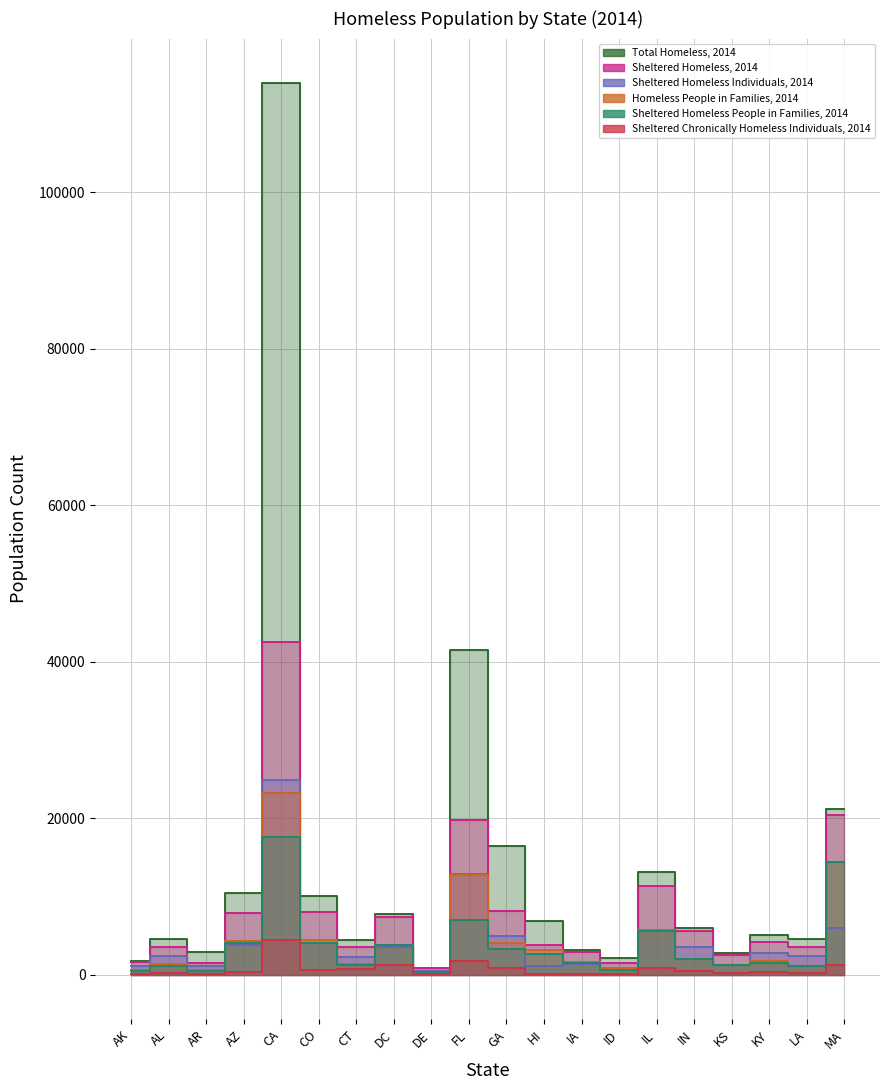

What is the lowest value of the Total Homeless, 2014 series?

901